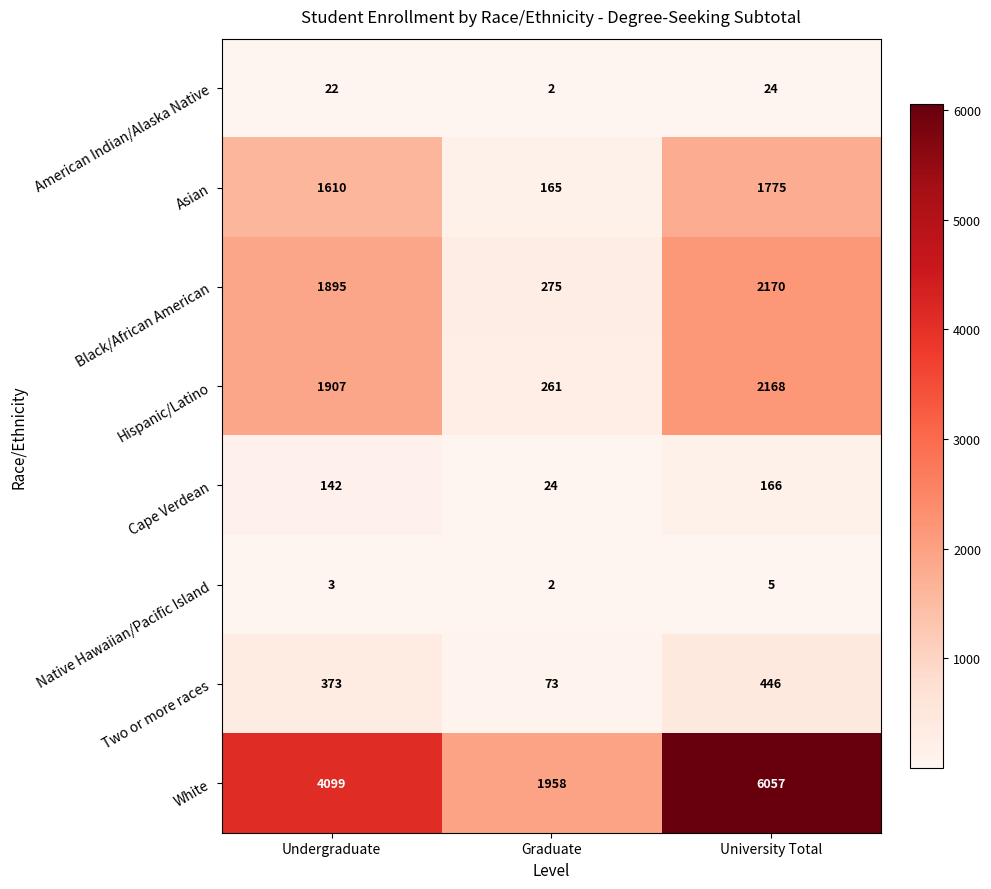

Read the American Indian/Alaska Native value at Undergraduate, to the nearest 5.

20